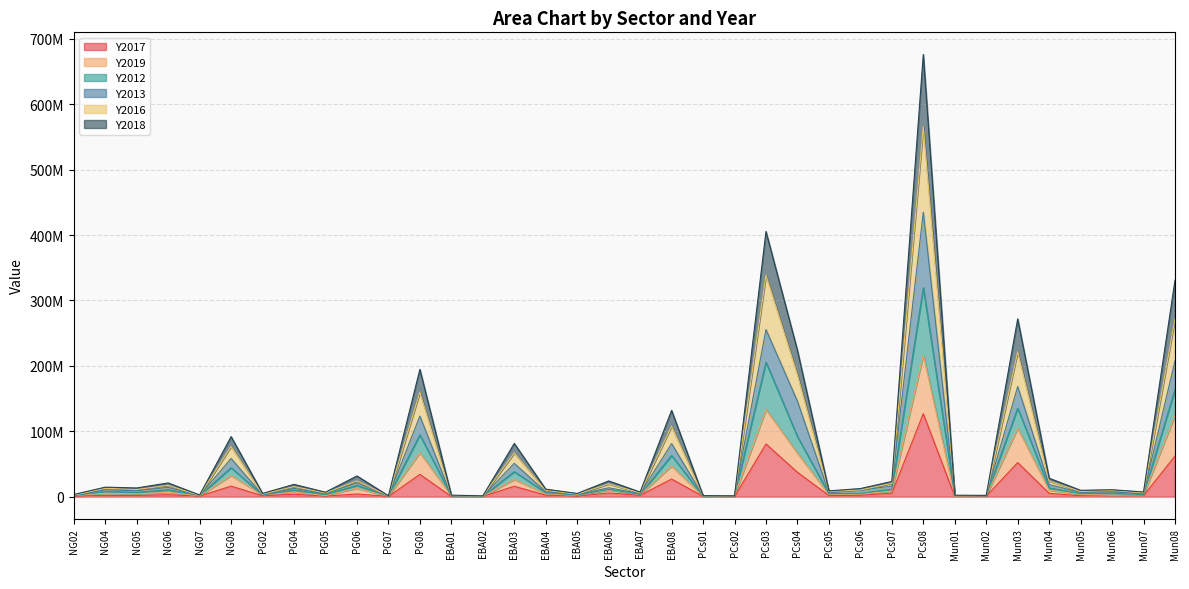

Which has a higher value, PG05 or PCs03?

PCs03